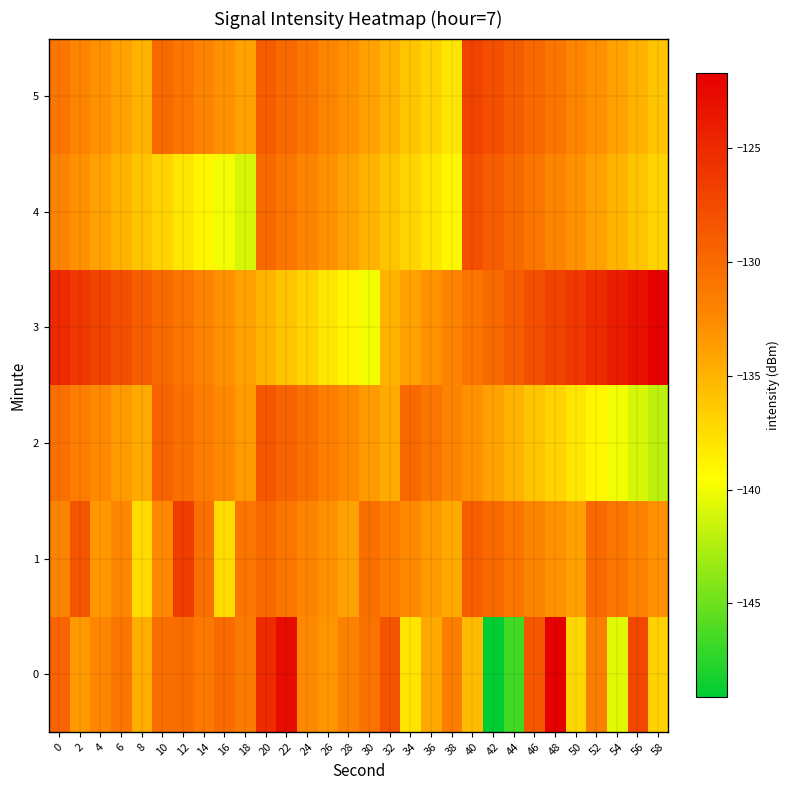

Rank the series at 58 from lowest to highest value.

2, 4, 0, 5, 1, 3